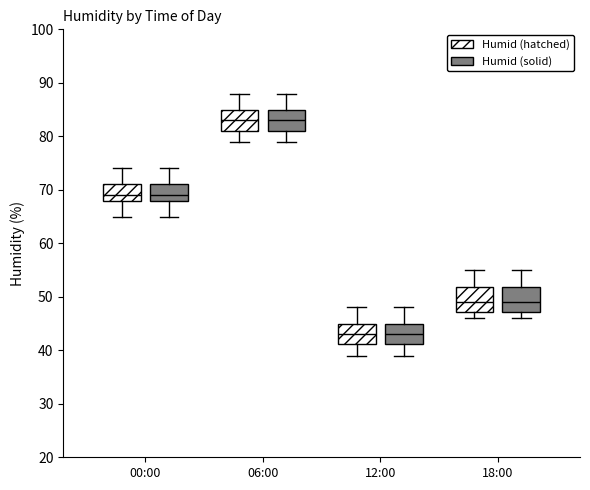

Reading left to right, read every box against the y-axis: the position of its median line, the range the box covers, and the ends of its whiskers. The values are not printed on the chart, so give them approximately, as read against the axis.

00:00 (Humid (hatched)): median 69, box 68 to 71, whiskers 65 to 74
00:00 (Humid (solid)): median 69, box 68 to 71, whiskers 65 to 74
06:00 (Humid (hatched)): median 83, box 81 to 85, whiskers 79 to 88
06:00 (Humid (solid)): median 83, box 81 to 85, whiskers 79 to 88
12:00 (Humid (hatched)): median 43, box 41 to 45, whiskers 39 to 48
12:00 (Humid (solid)): median 43, box 41 to 45, whiskers 39 to 48
18:00 (Humid (hatched)): median 49, box 47 to 52, whiskers 46 to 55
18:00 (Humid (solid)): median 49, box 47 to 52, whiskers 46 to 55